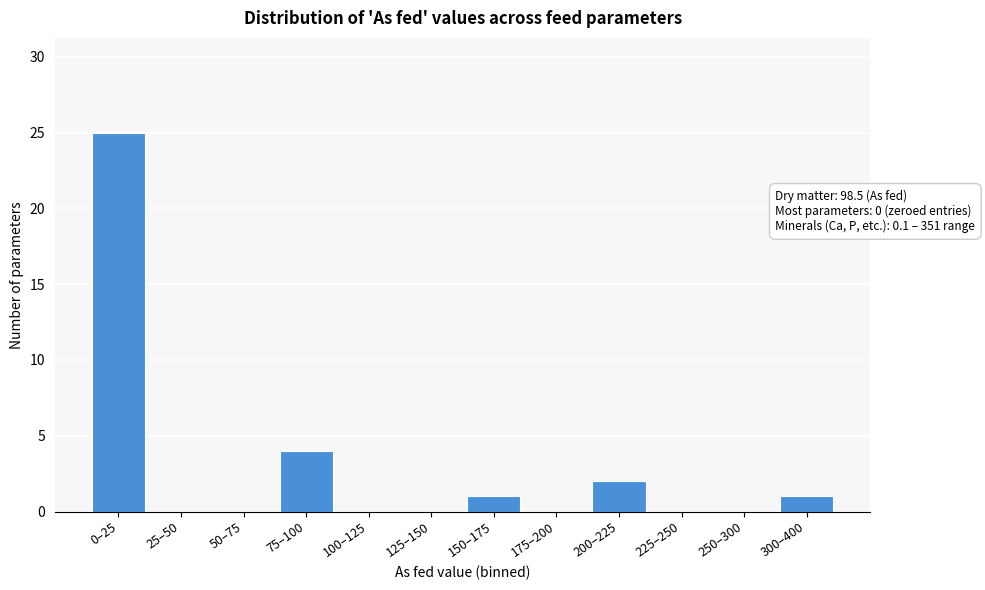

Reading left to right, list all the values displayed in this chart.

0–25=25	25–50=0	50–75=0	75–100=4	100–125=0	125–150=0	150–175=1	175–200=0	200–225=2	225–250=0	250–300=0	300–400=1